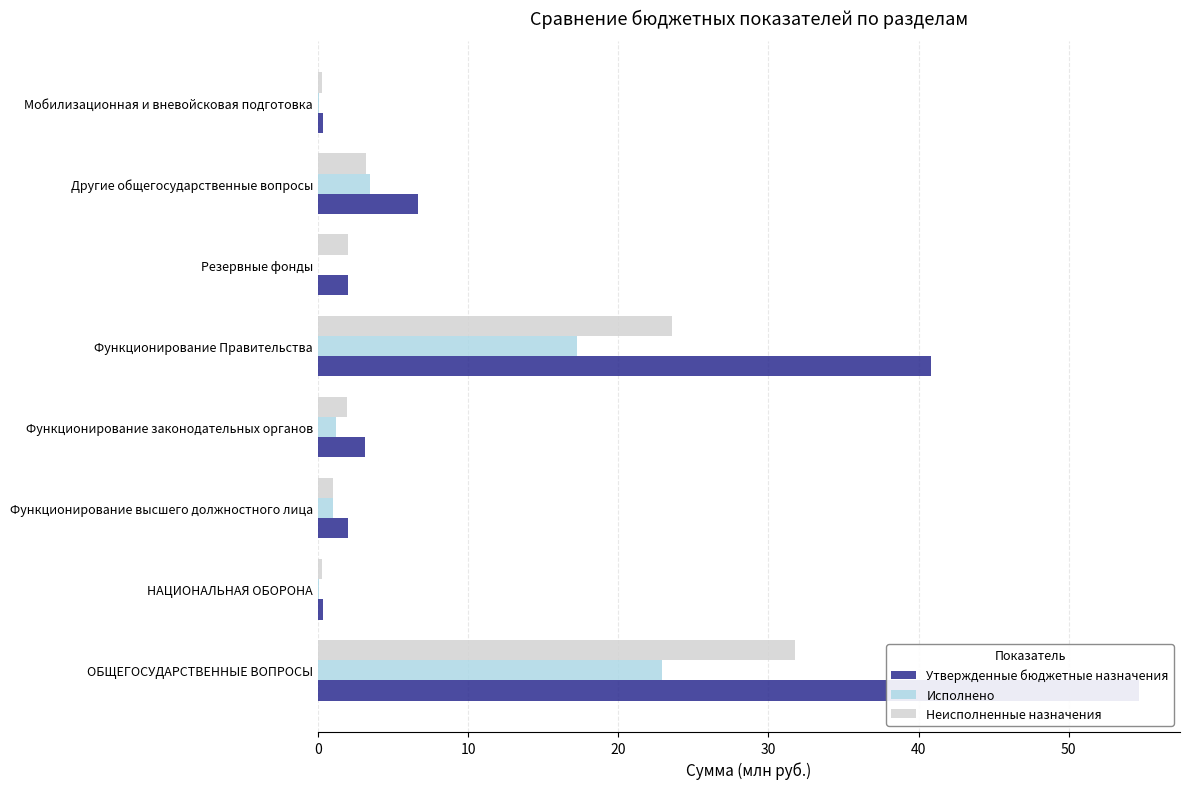

What is the sum of the Исполнено values at НАЦИОНАЛЬНАЯ ОБОРОНА and Функционирование законодательных органов?

1.3